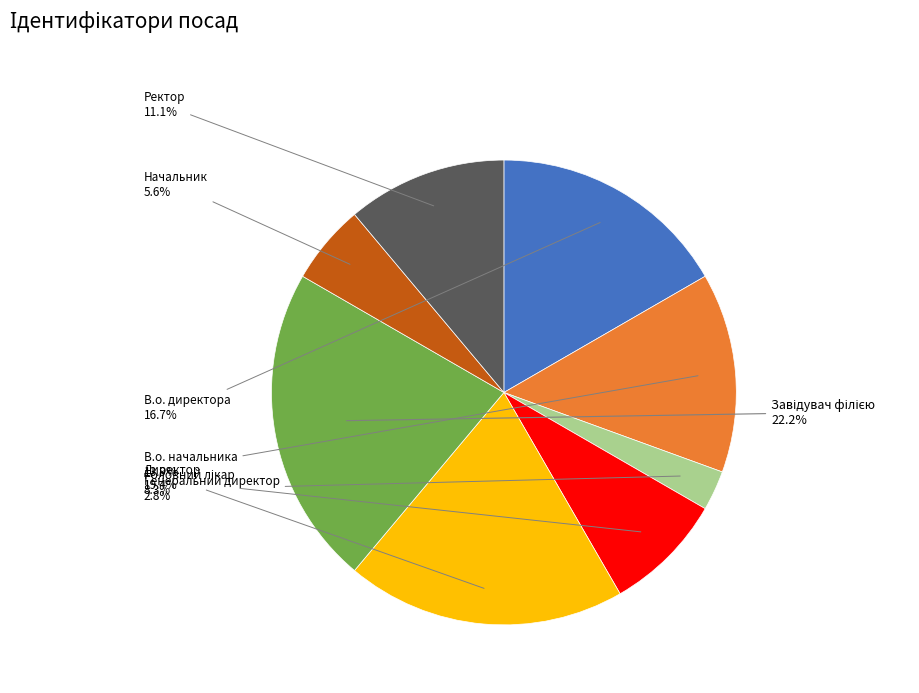

Combined, do Директор and В.о. директора account for over 50%?

No